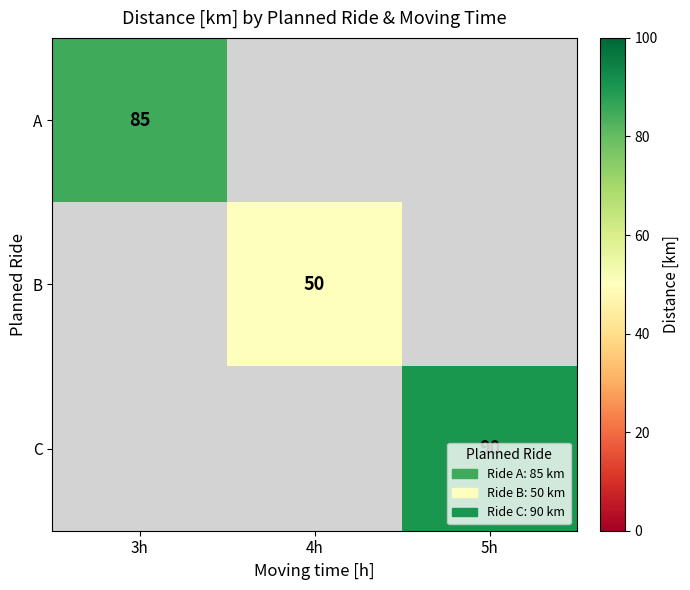

Between 4h and 5h, which is larger?

4h